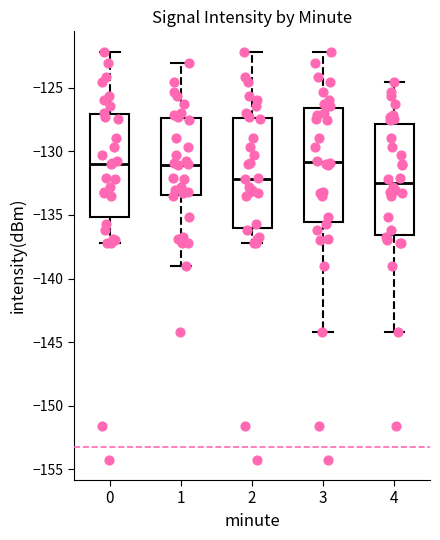

Reading left to right, read every box against the y-axis: the position of its median line, the range the box covers, and the ends of its whiskers. The values are not printed on the chart, so give them approximately, as read against the axis.

0: median -131.0, box -135.0 to -127.0, whiskers -137.0 to -122.0
1: median -131.0, box -133.5 to -127.5, whiskers -139.0 to -123.0
2: median -132.0, box -136.0 to -127.5, whiskers -137.0 to -122.0
3: median -131.0, box -135.5 to -126.5, whiskers -144.0 to -122.0
4: median -132.5, box -136.5 to -128.0, whiskers -144.0 to -124.5